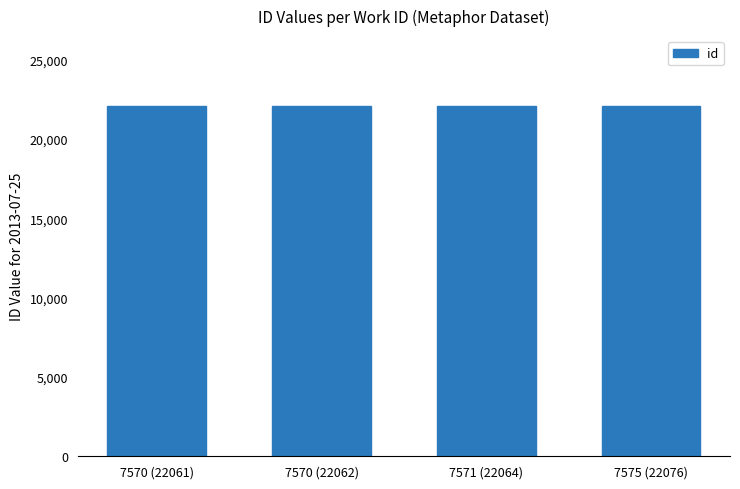

What is the greatest value displayed?

22076